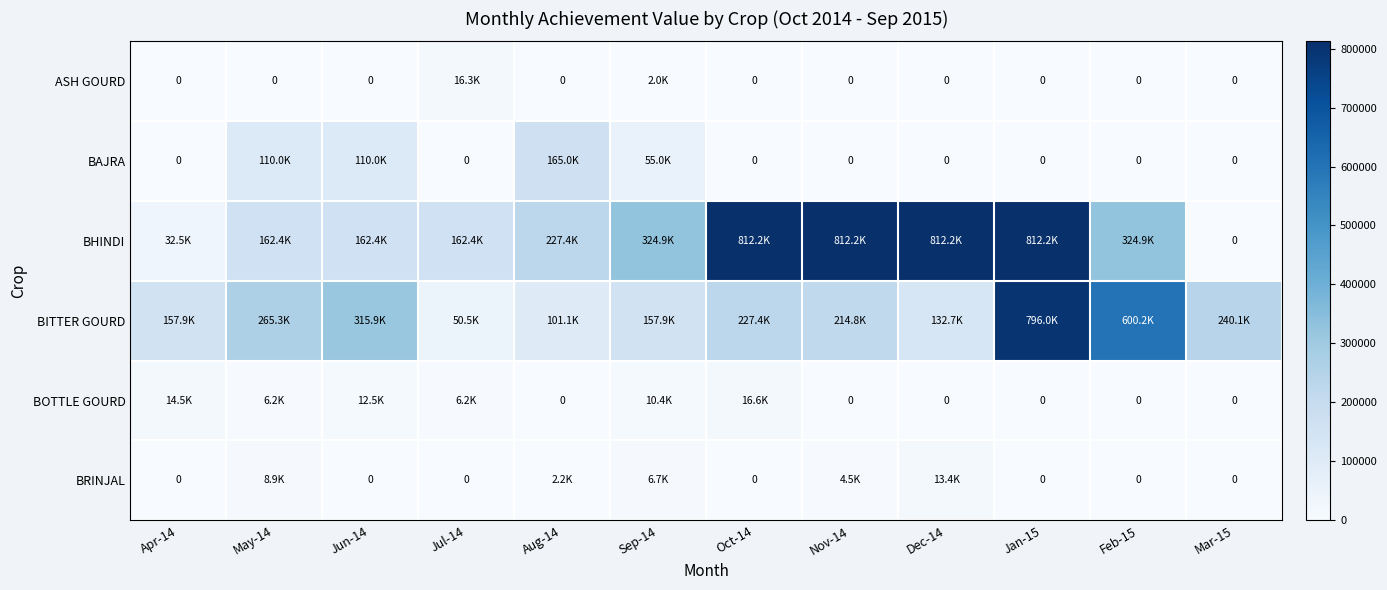

At which category is the sum across all series the highest?

Jan-15